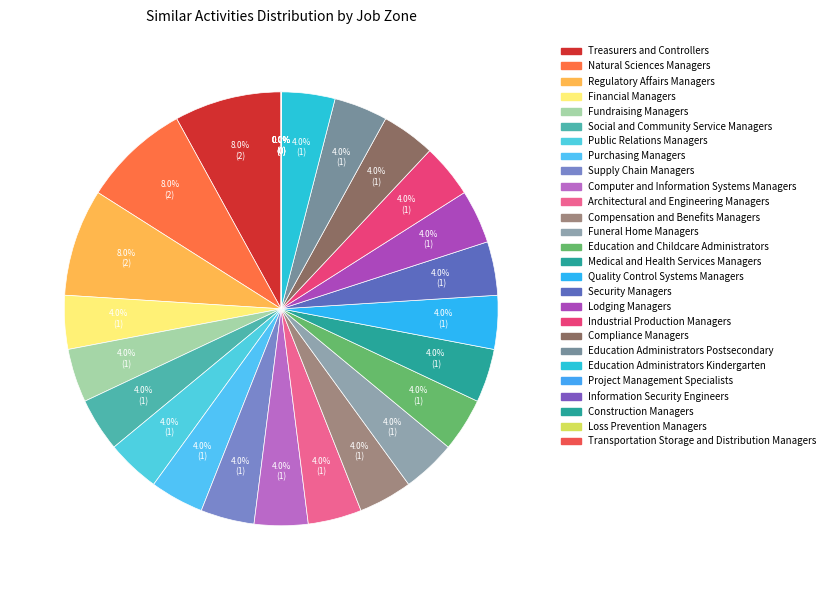

To the nearest percent, what is the combined percentage of Funeral Home Managers and Transportation Storage and Distribution Managers?

4%